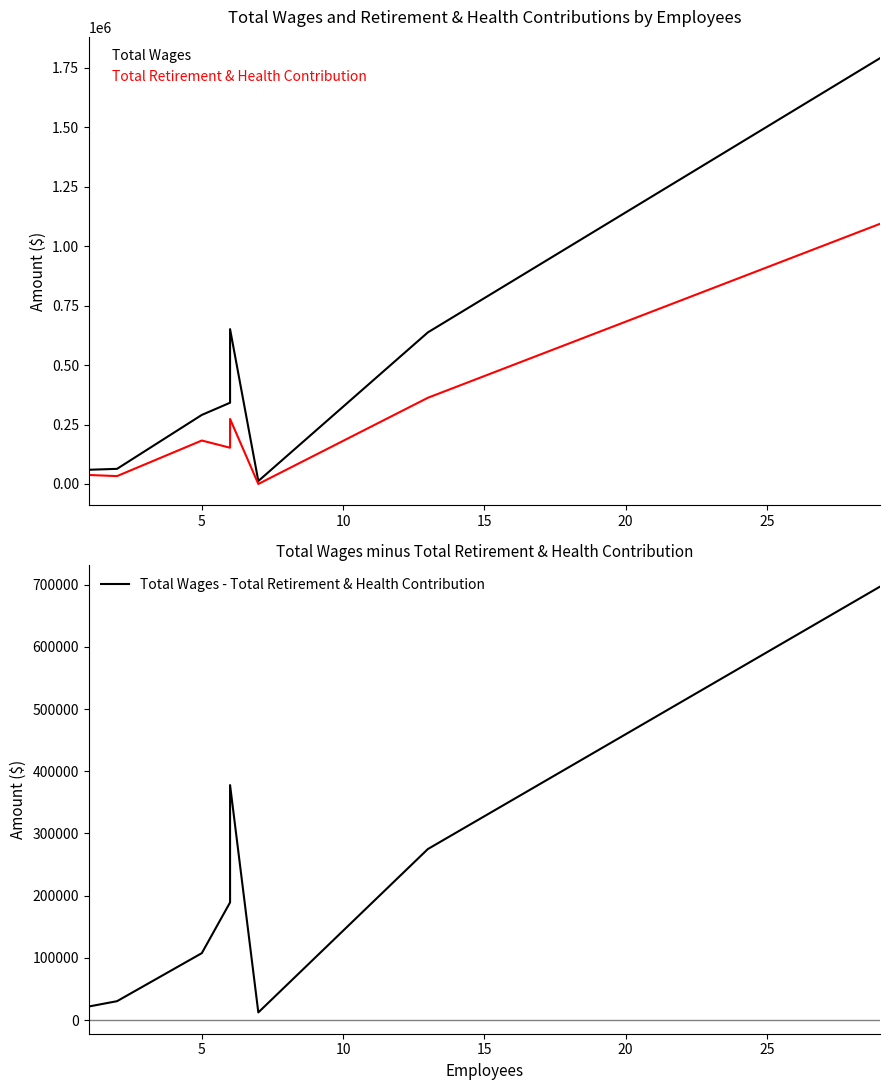

List the series in order of their peak value, highest first.

Total Wages, Total Retirement & Health Contribution, Total Wages - Total Retirement & Health Contribution